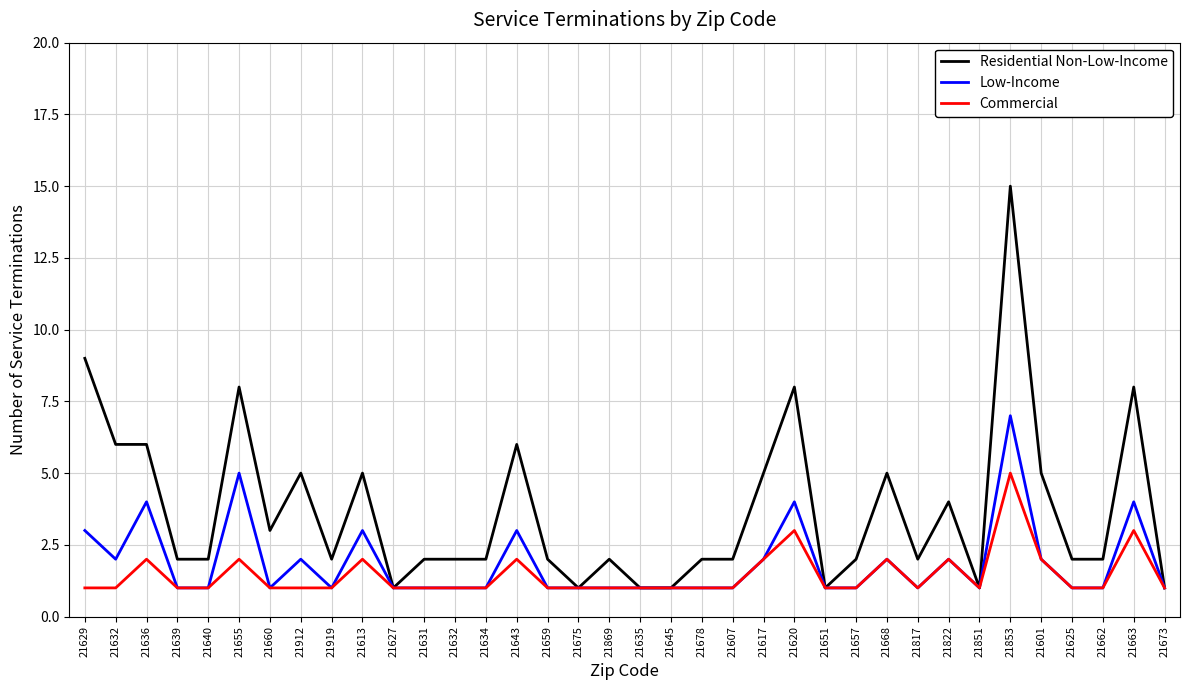

Read the Low-Income value at 21660.

1